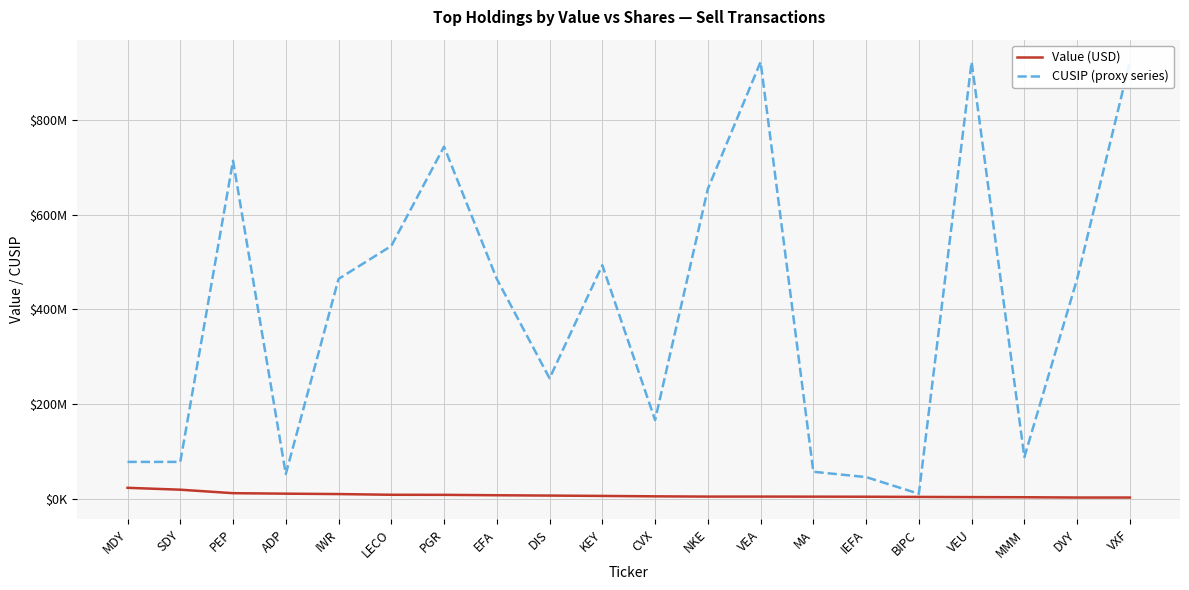

Is the value of Value (USD) at VEA greater than the value of CUSIP (proxy series) at IWR?

No